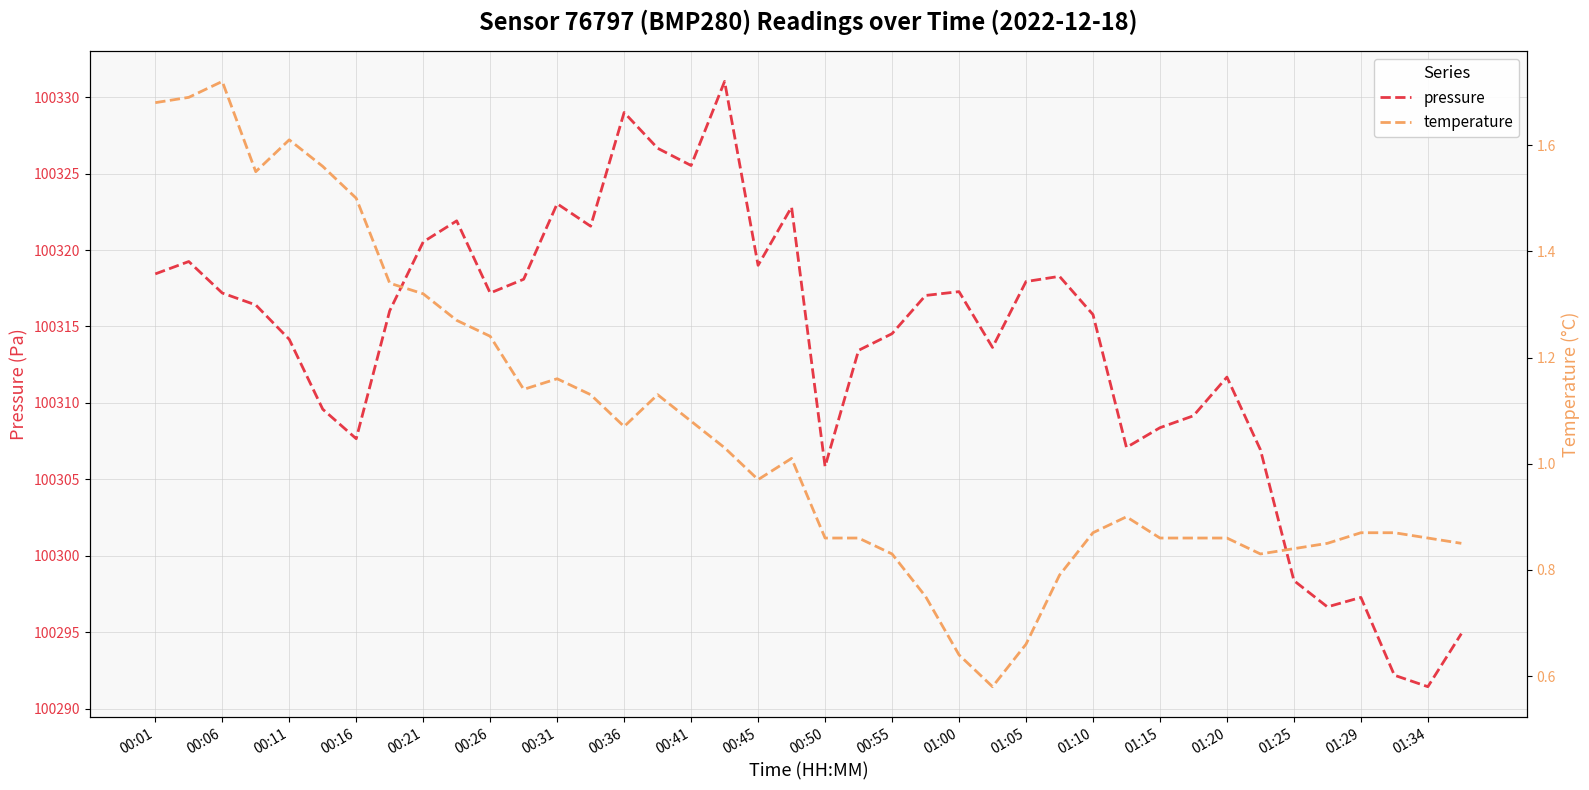

At how many categories does at least one series exceed 3548?

40